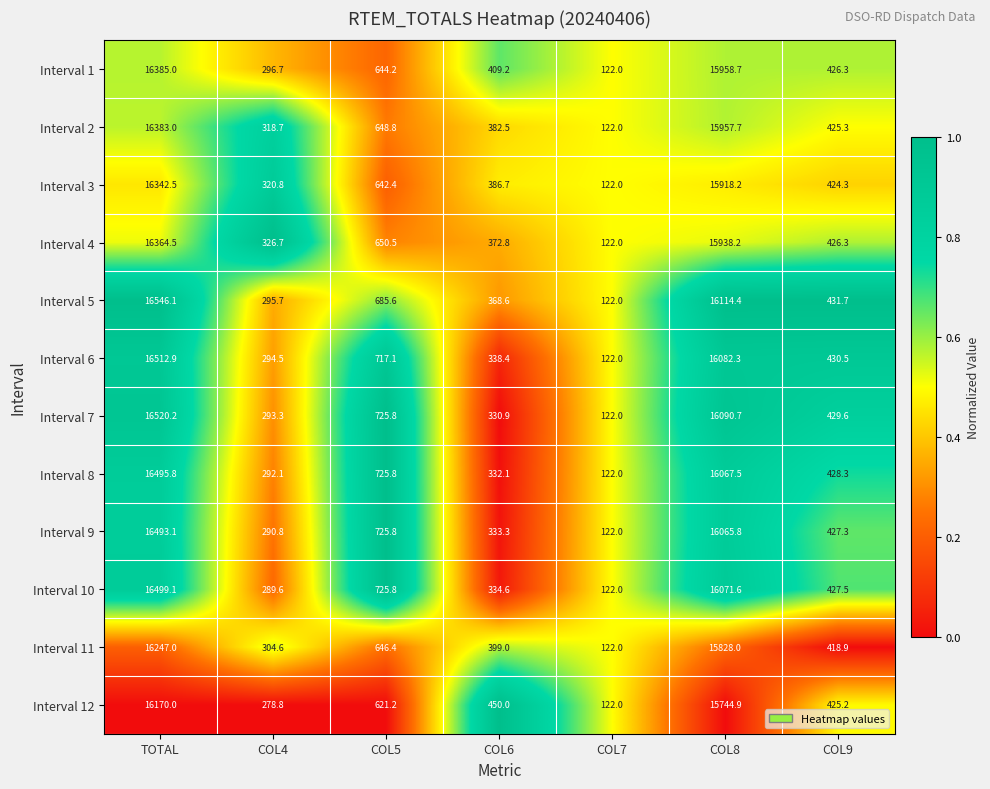

Between TOTAL and COL8, which series saw the biggest shift?

Interval 5